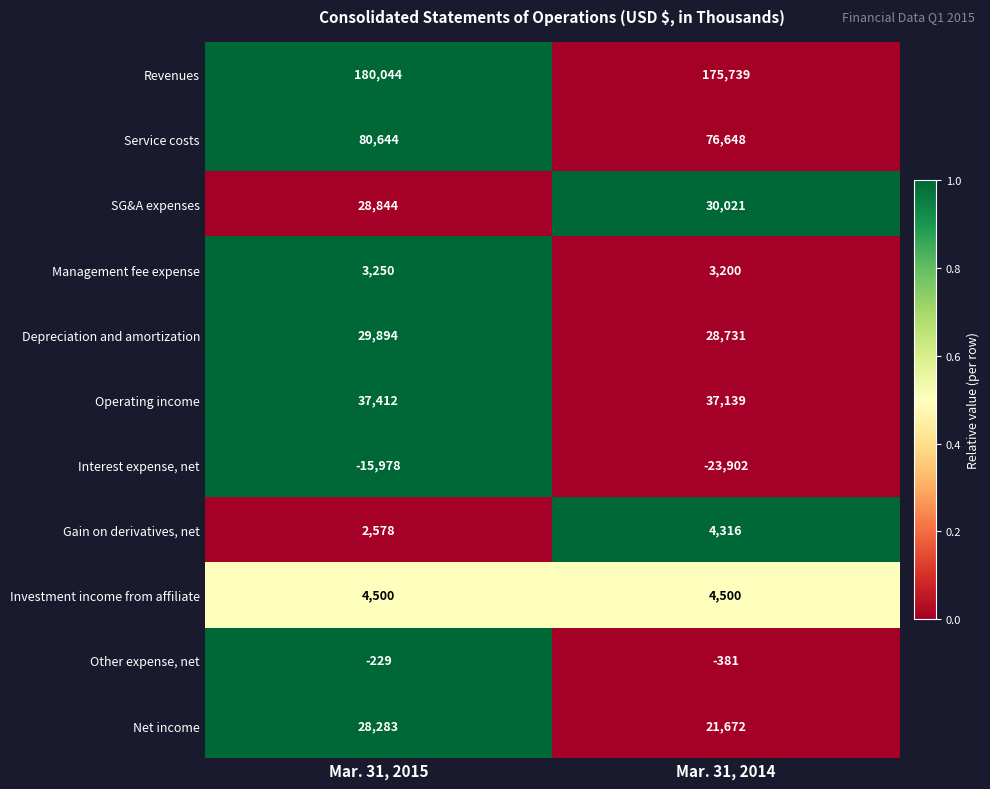

Which series has the largest range (max minus min)?

Interest expense, net